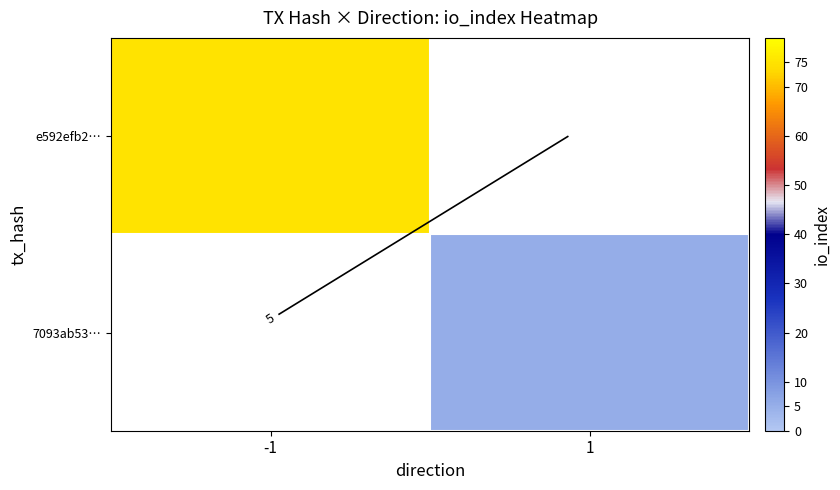

How many values in 7093ab53… are above zero?

1